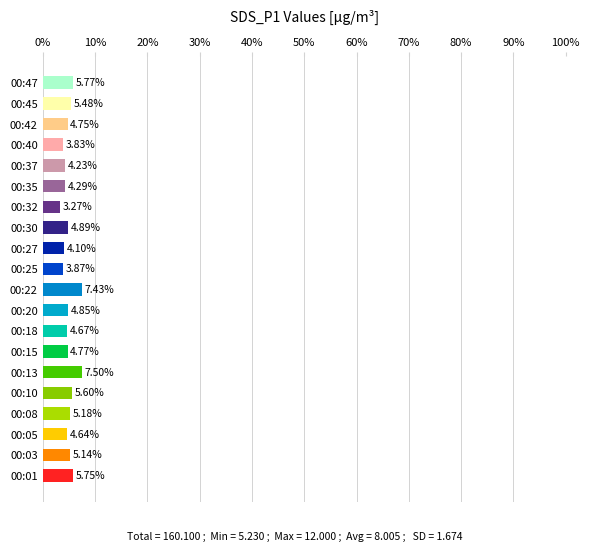

Between 00:20 and 00:45, which is larger?

00:45